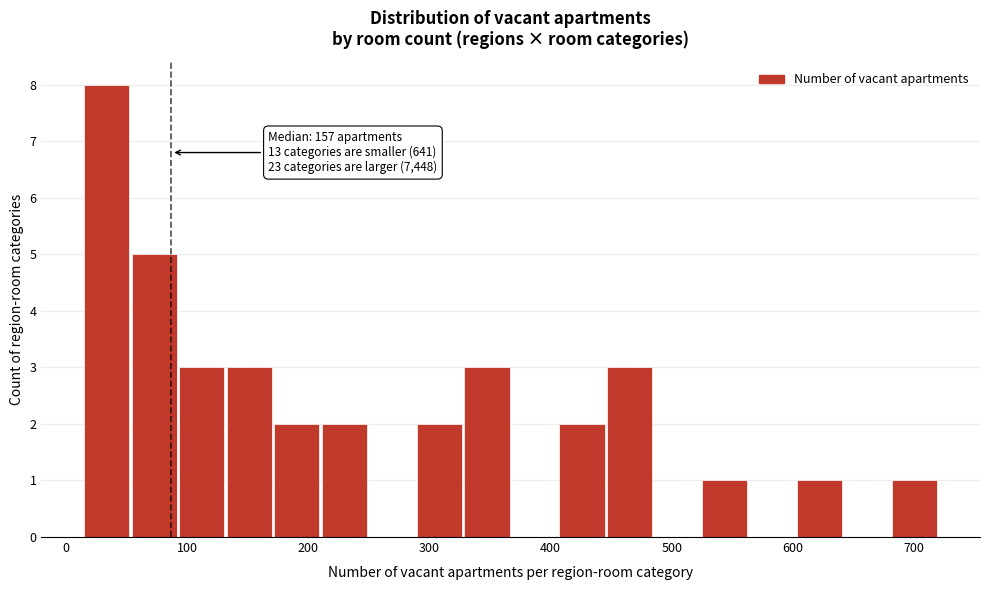

Around what value on the x-axis is the tallest bar? Give the approximate position of its centre, as read against the axis.

30